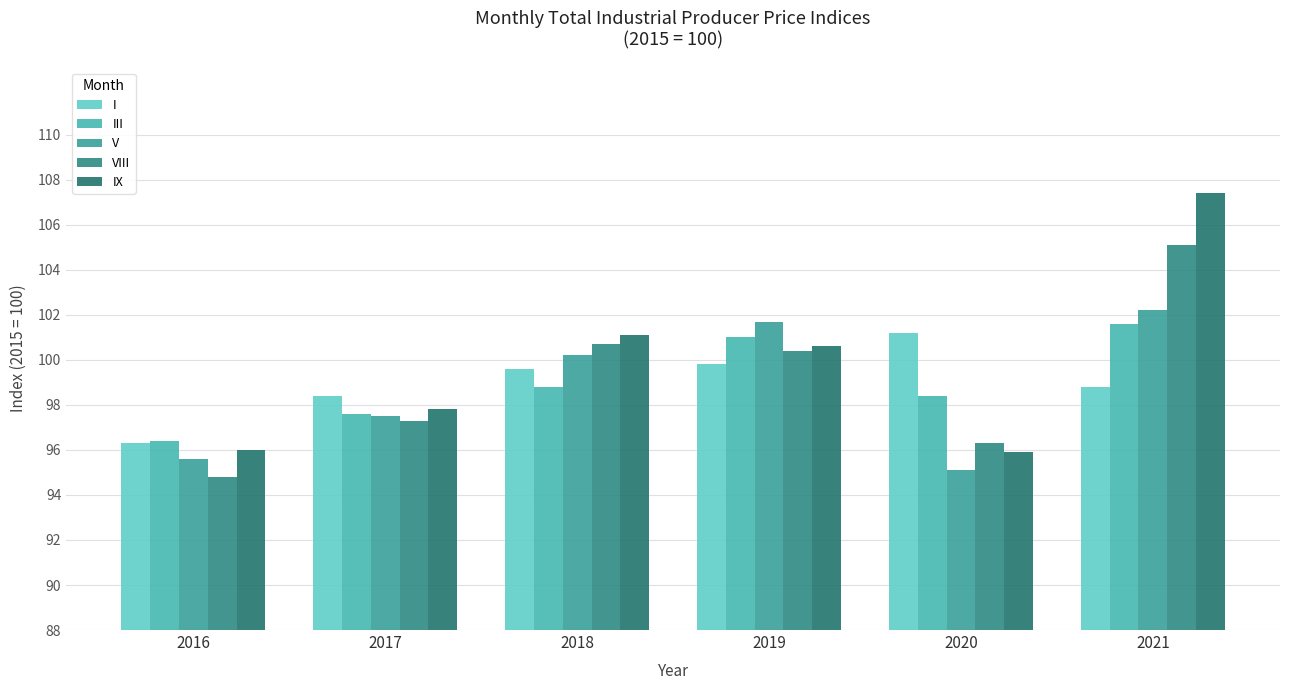

The V series shows 95.6 at 2016. True or false?

True